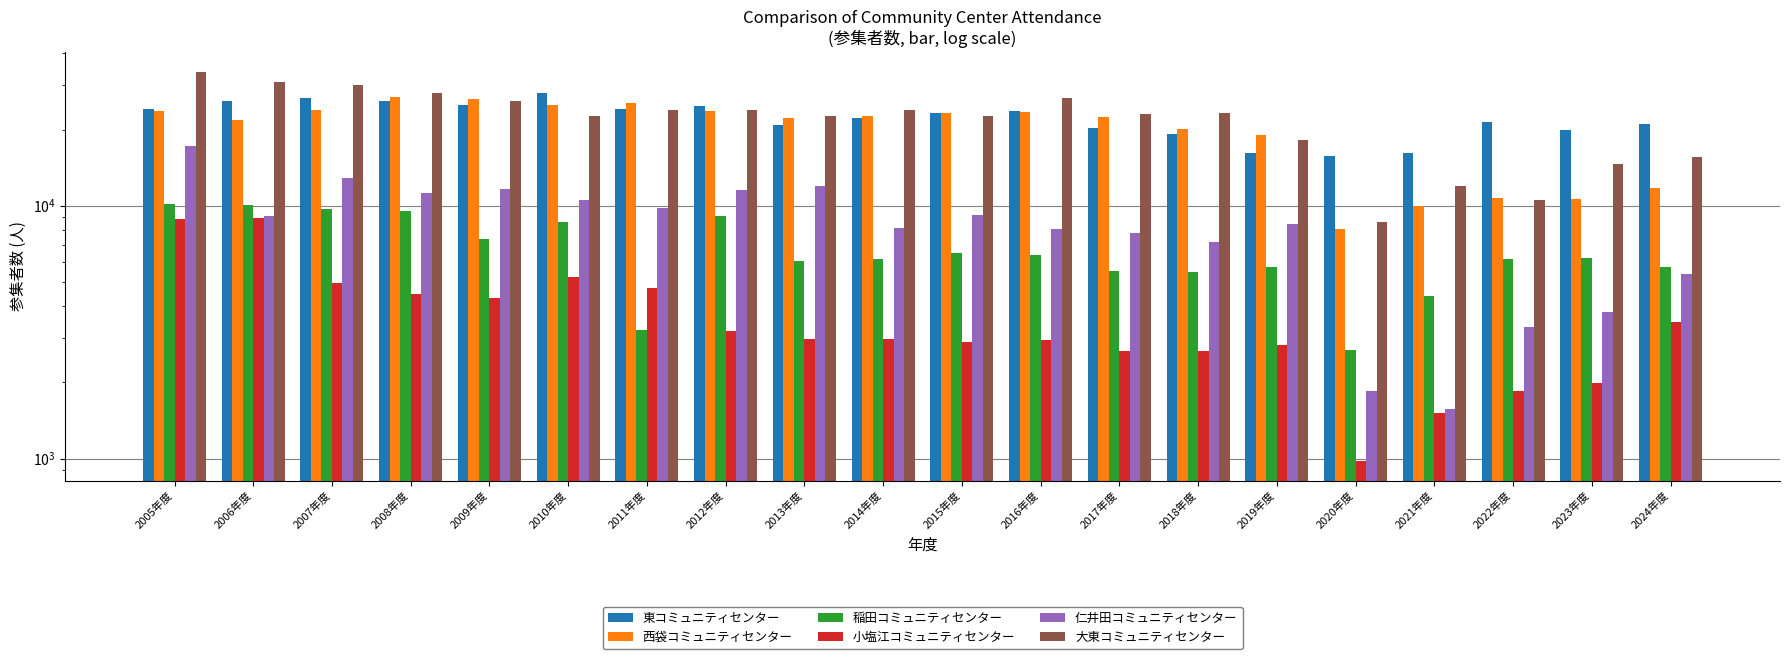

The value of 東コミュニティセンター at 2013年度 is 20878. True or false?

True